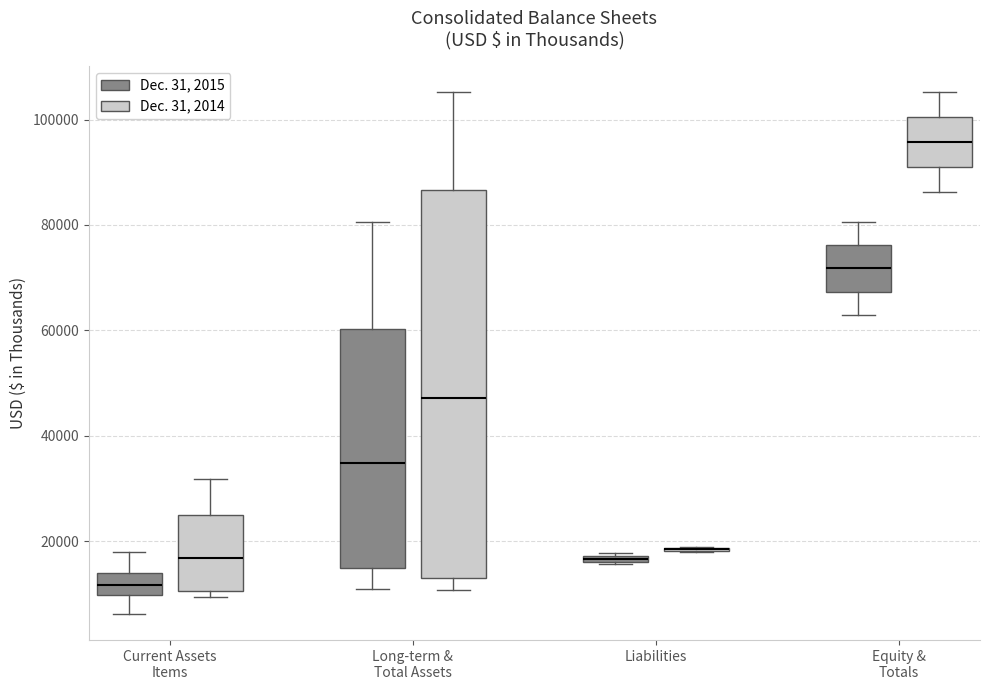

Where is the lower edge of the box for Current Assets Items (Dec. 31, 2015) on the y-axis? The values are not printed on the chart, so give them approximately, as read against the axis.

10000